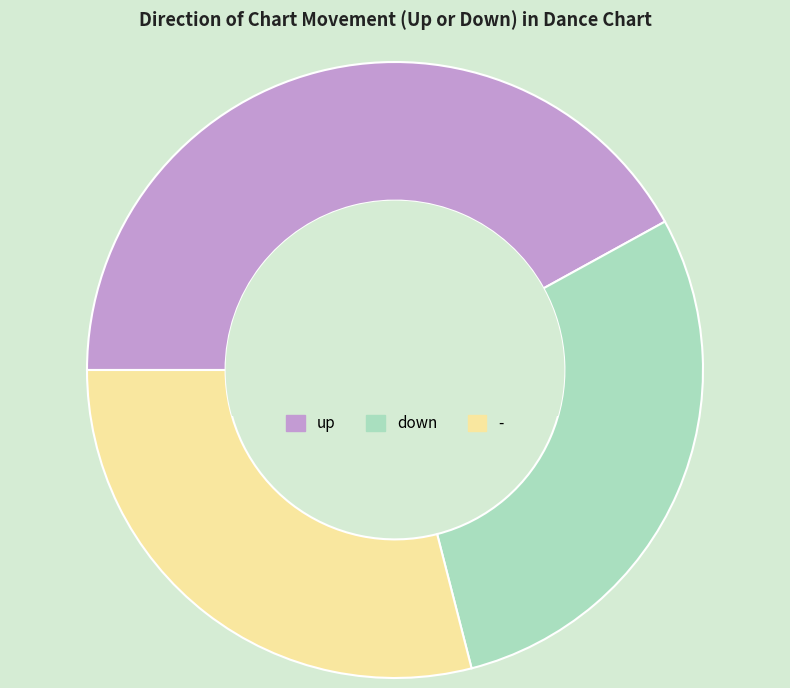

Is the sum of down and - greater than half?

Yes